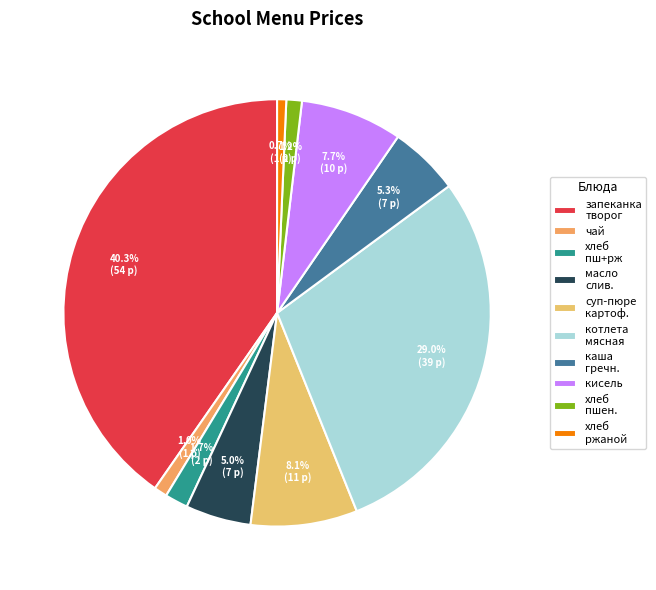

Rank the categories by value from highest to lowest.

запеканка из творога со сгущ. молоком, котлета мясная, суп-пюре из картофеля с гренками, кисель Витошка, каша гречневая, масло сливочное, хлеб пш. витамин + ржаной, хлеб пшеничный витаминизированный, чай с сахаром, хлеб ржаной